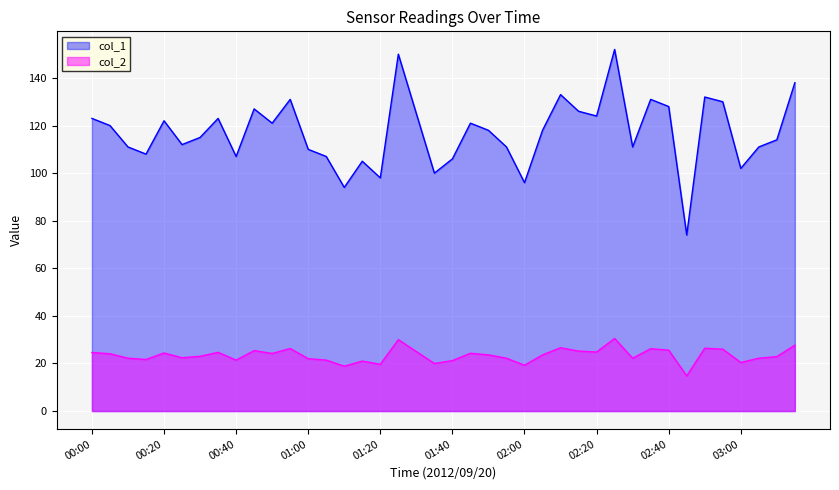

True or false: col_2 and col_1 cross at least once.

False